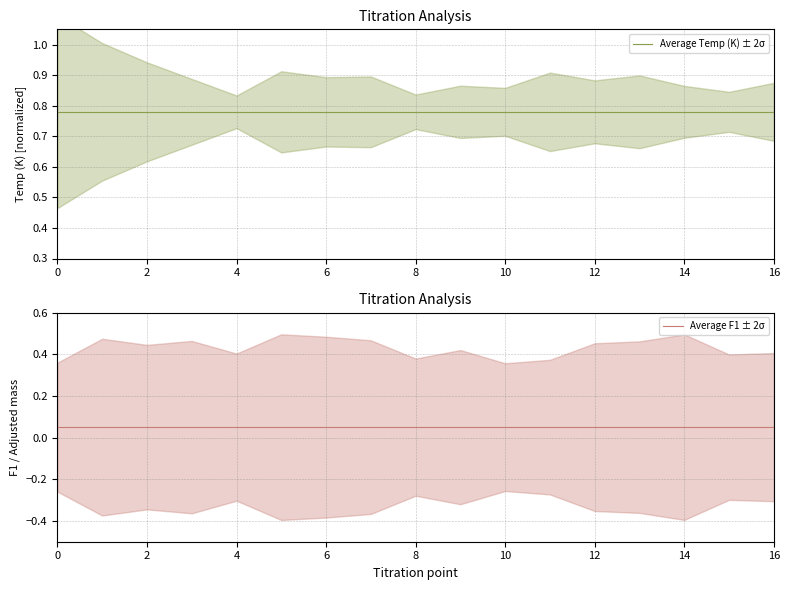

Reading right to left, extract all data points from this chart.

Average Temp (K) ± 2σ: 0.8	0.8	0.8	0.8	0.8	0.8	0.8	0.8	0.8	0.8	0.8	0.8	0.8	0.8	0.8	0.8	0.8
Average F1 ± 2σ: 0.1	0.1	0.1	0.1	0.1	0.1	0.1	0.1	0.1	0.1	0.1	0.1	0.1	0.1	0.1	0.1	0.1